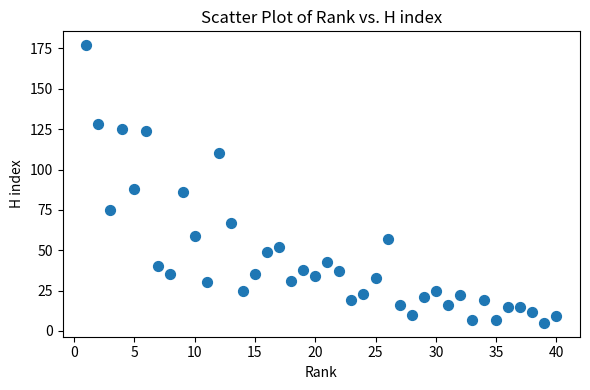

What Y value in the scatter plot is closest to 91?

88